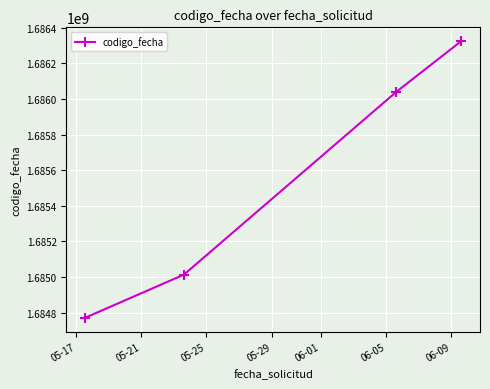

True or false: there are more than 0 points higher than both neighbors.

False